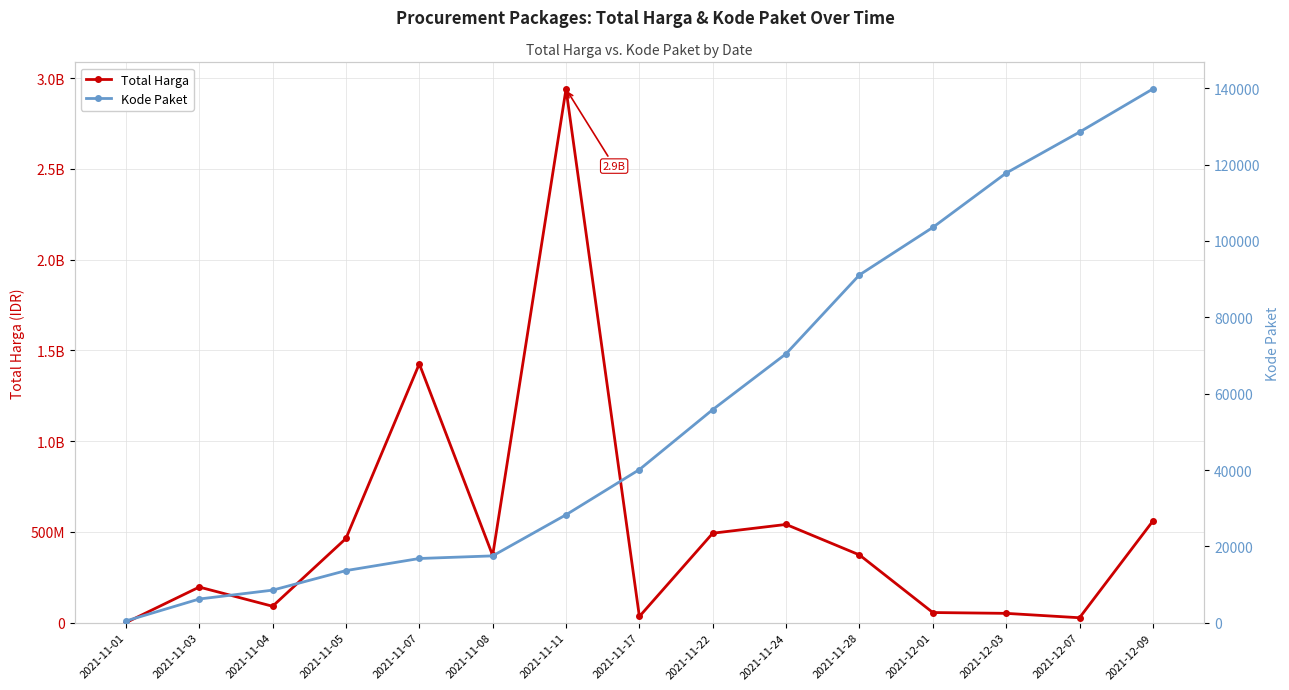

Where is the first local minimum for Total Harga?

2021-11-04